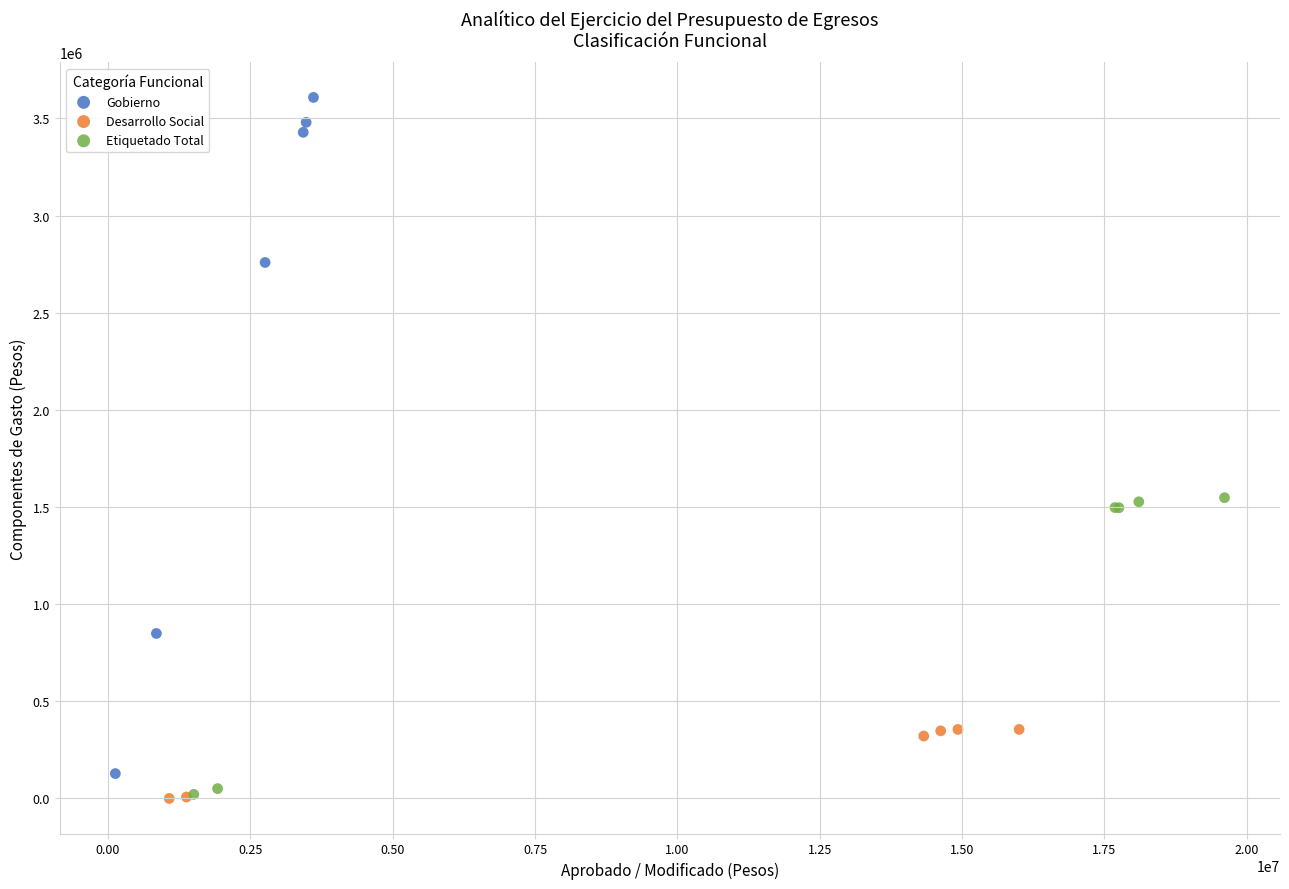

Which series has the largest Y range (max minus min)?

Gobierno